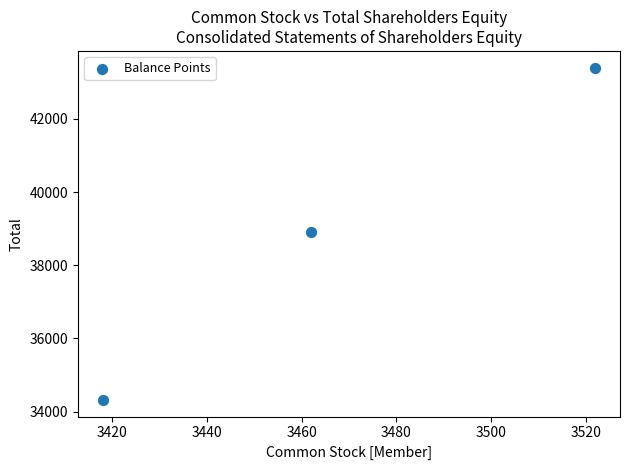

What is the range of X values (max minus min)?

104